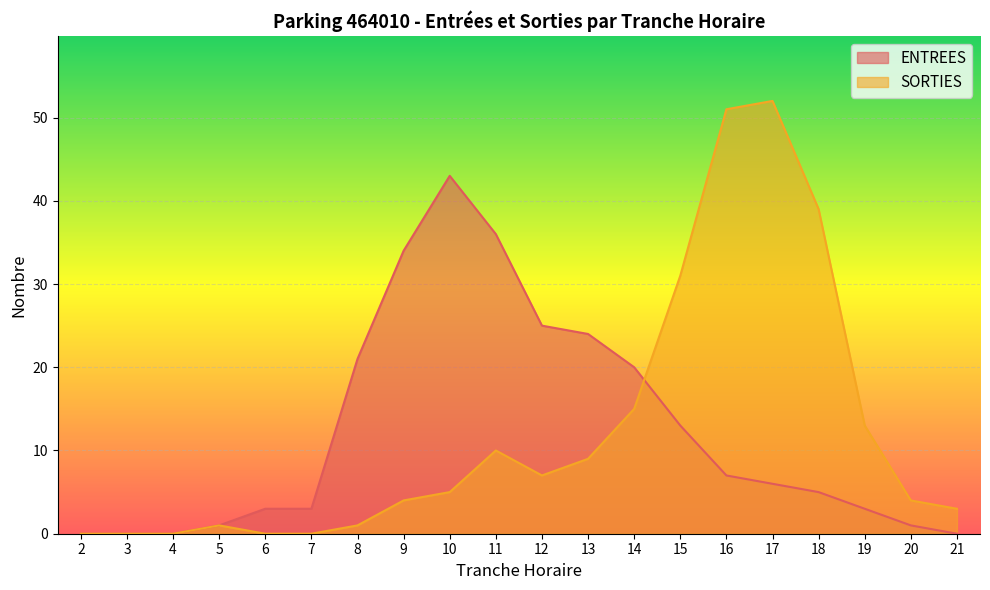

What is the difference between the highest and lowest values at 11?

26